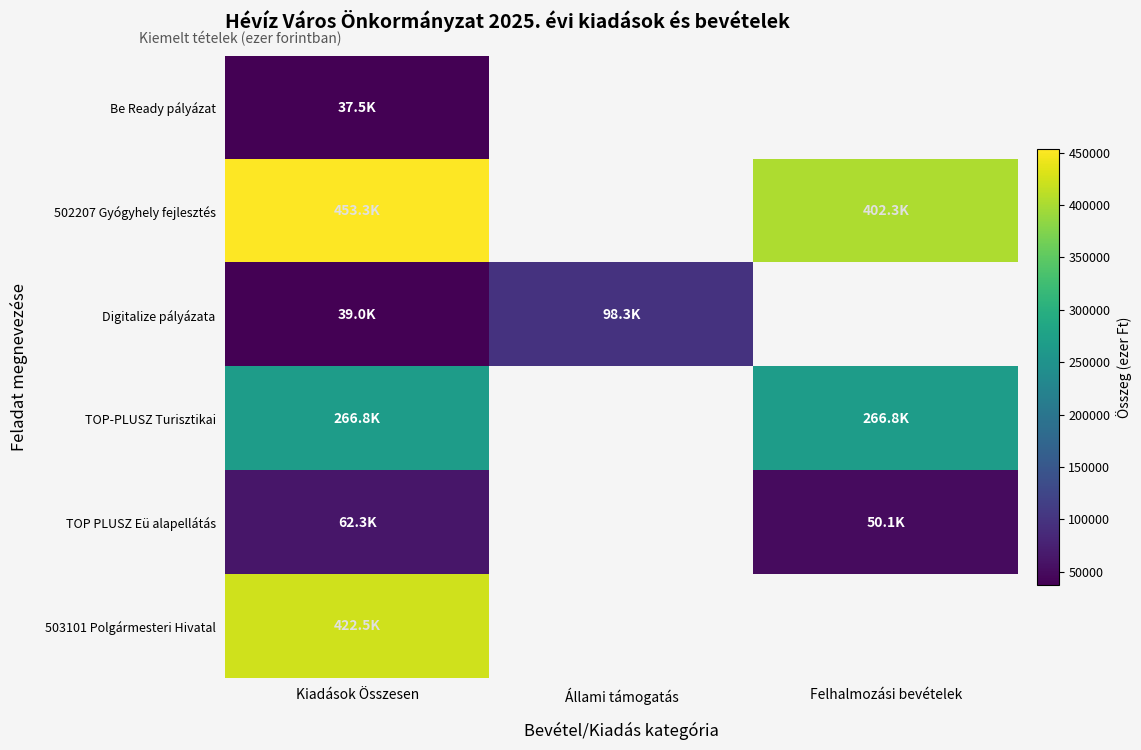

Which series has the largest range (max minus min)?

Digitalize pályázata